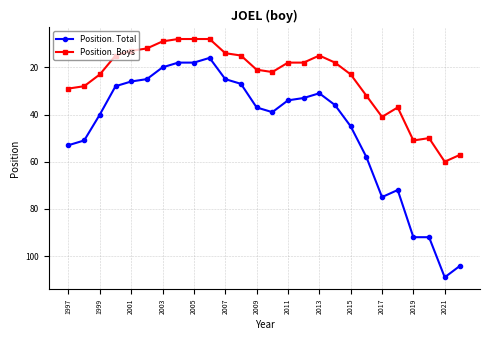

Which series has the widest spread of values?

Position. Total